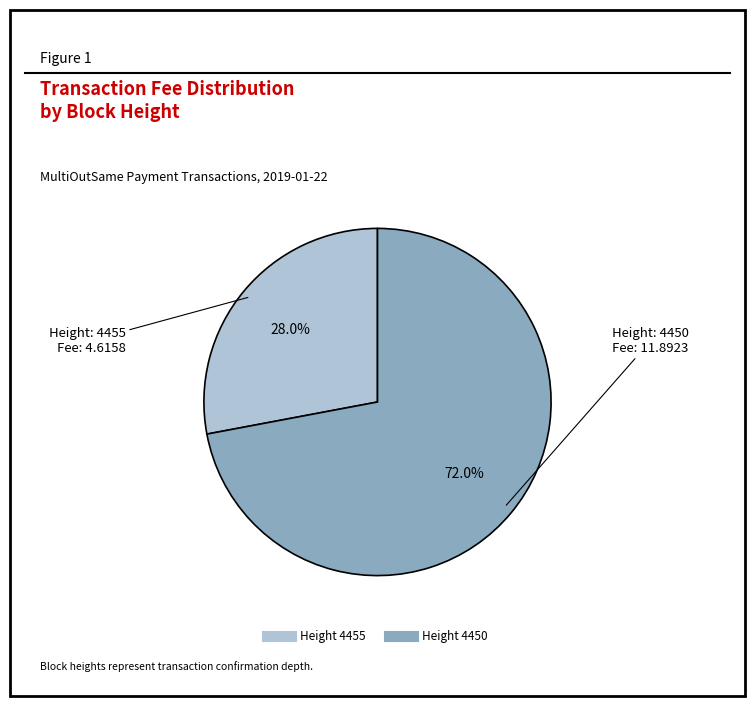

Is there any slice that represents more than half of the pie?

Yes